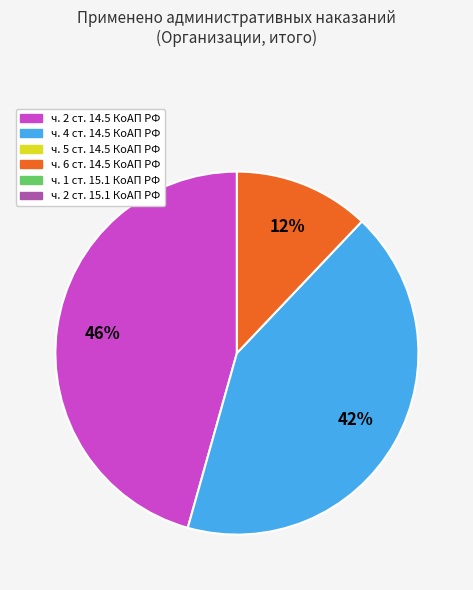

Does any single category account for the majority?

No